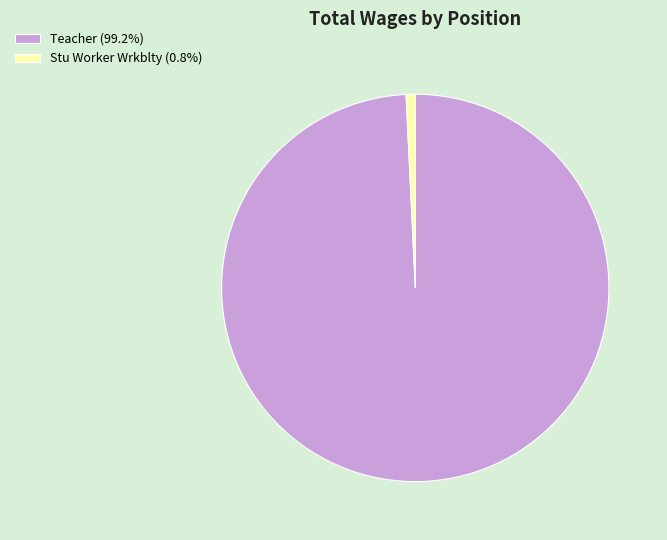

Is it true that Stu Worker Wrkblty is 13% of the pie?

False